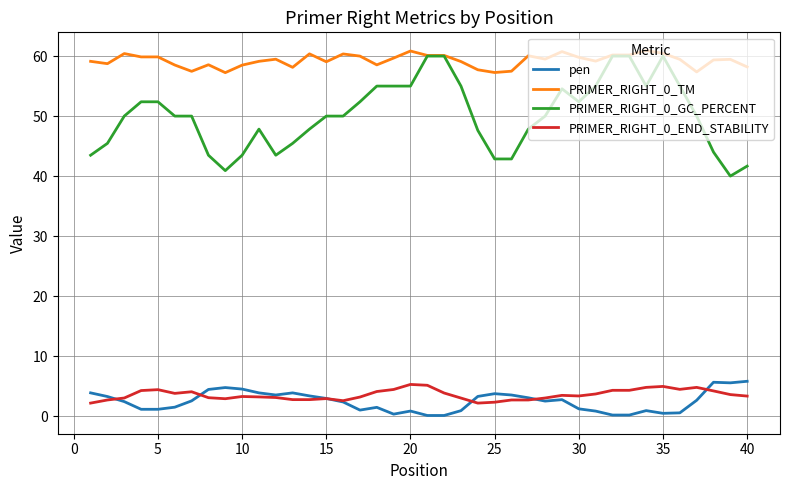

True or false: pen and PRIMER_RIGHT_0_END_STABILITY intersect in this chart.

True